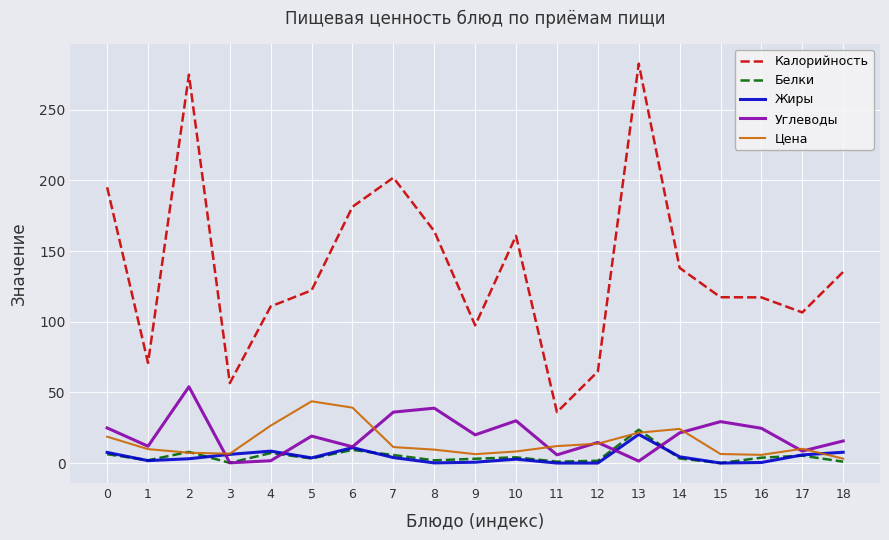

How many lines are shown in the chart?

5